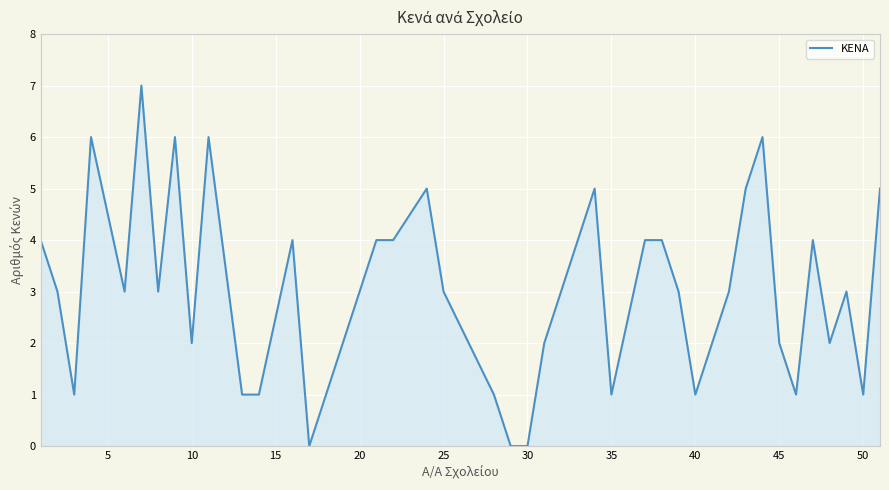

How many categories are shown in the chart?

40